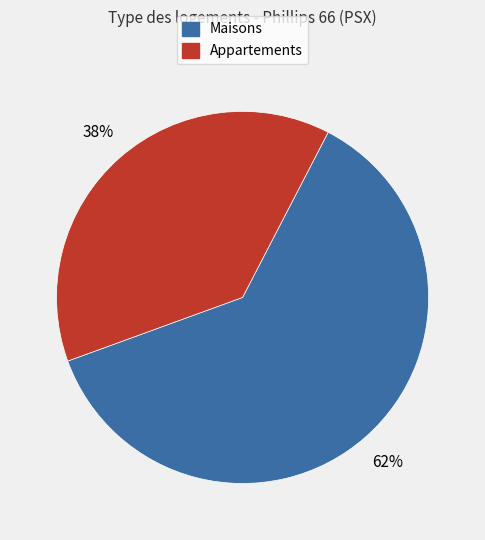

To the nearest percent, what is the difference between the largest and smallest slice percentages?

24%